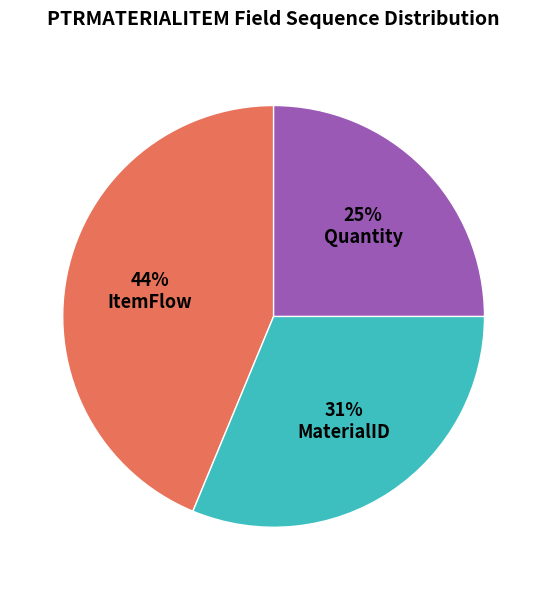

Is it true that MaterialID is 37% of the pie?

False